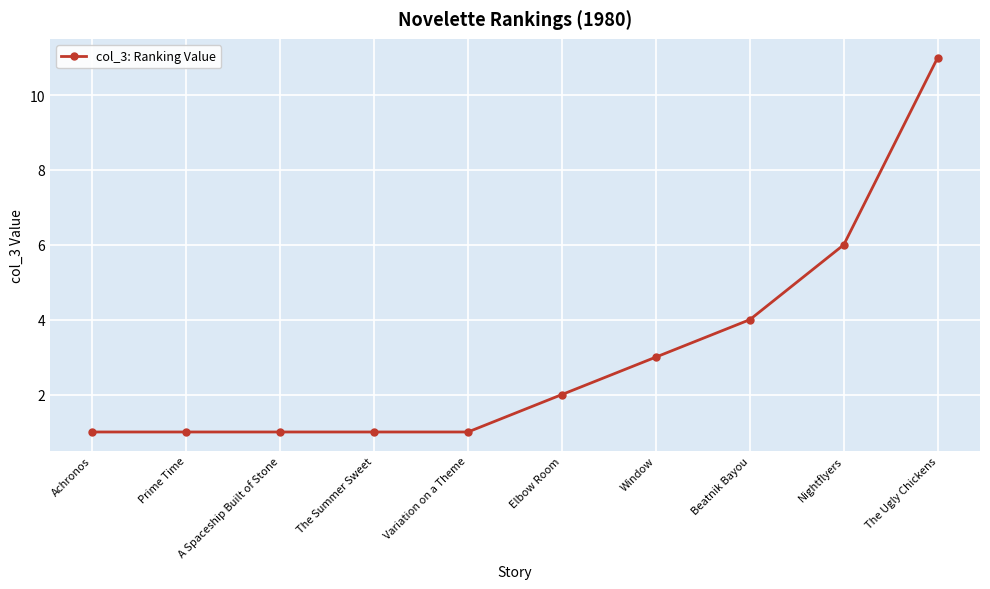

Reading right to left, list all the values displayed in this chart.

The Ugly Chickens=11	Nightflyers=6	Beatnik Bayou=4	Window=3	Elbow Room=2	Variation on a Theme=1	The Summer Sweet=1	A Spaceship Built of Stone=1	Prime Time=1	Achronos=1